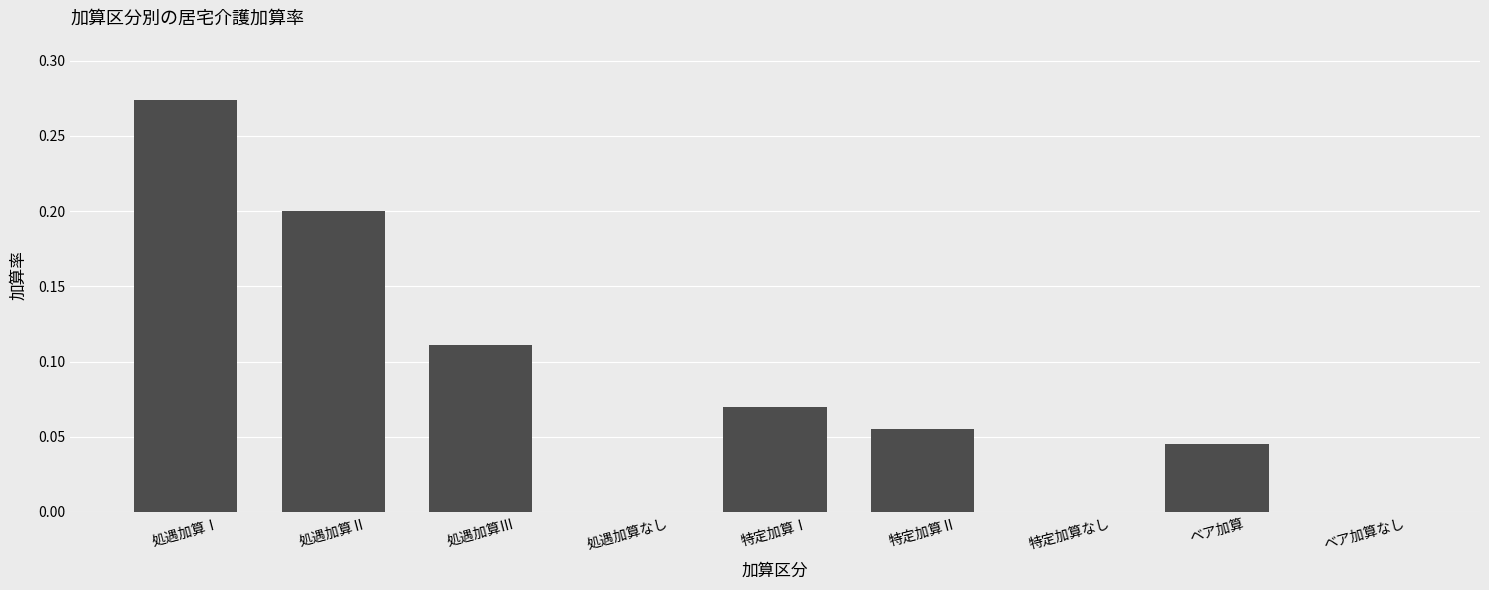

Between ベア加算 and 処遇加算Ⅲ, which is larger?

処遇加算Ⅲ